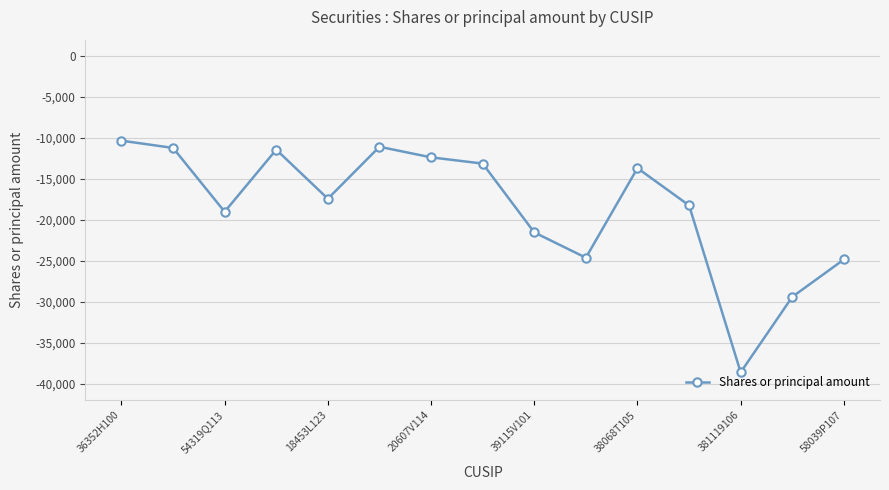

How many values exceed -17427?

7